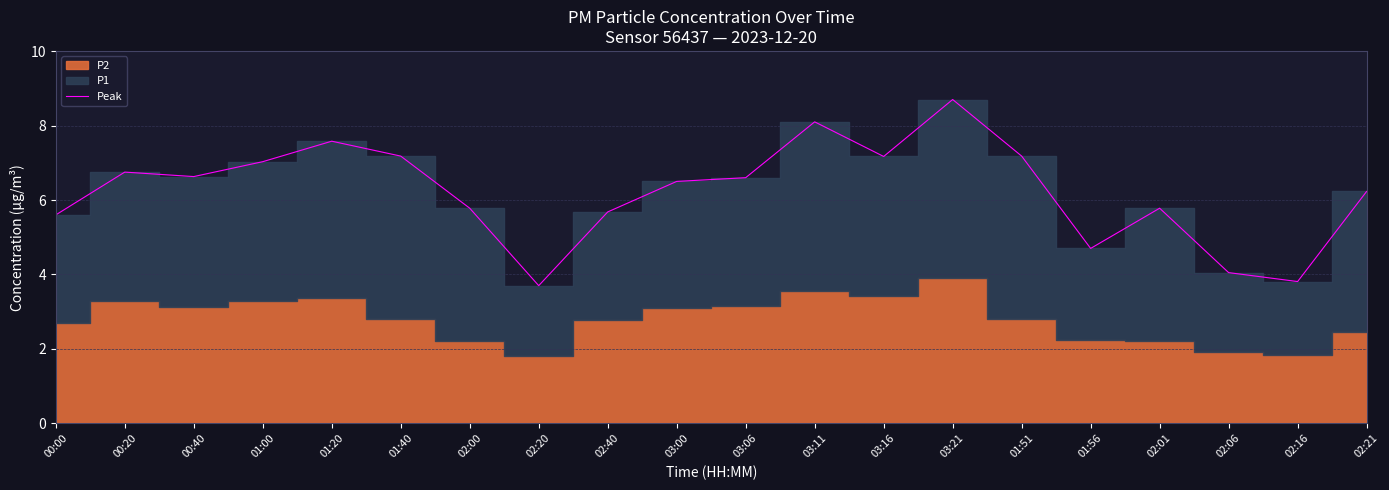

Where is the first local minimum?

00:40